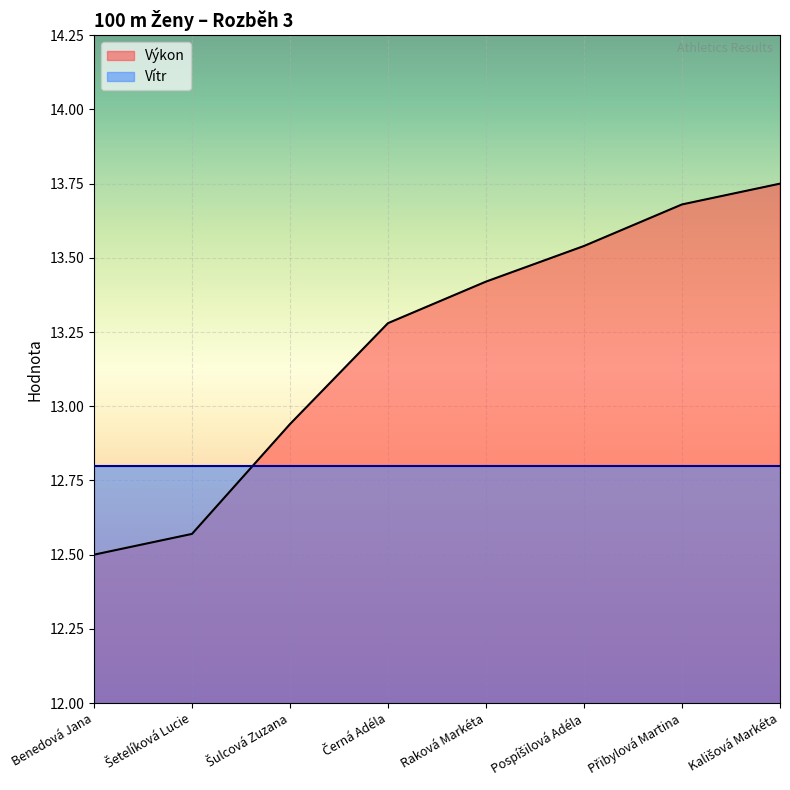

What value does the data have at Benedová Jana?

12.5